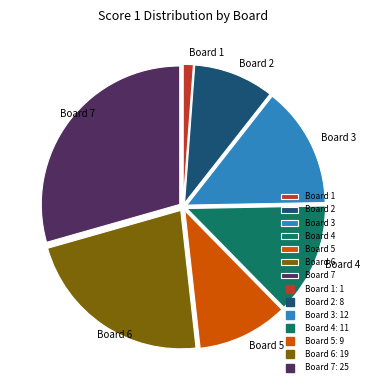

Is there any slice that represents more than half of the pie?

No